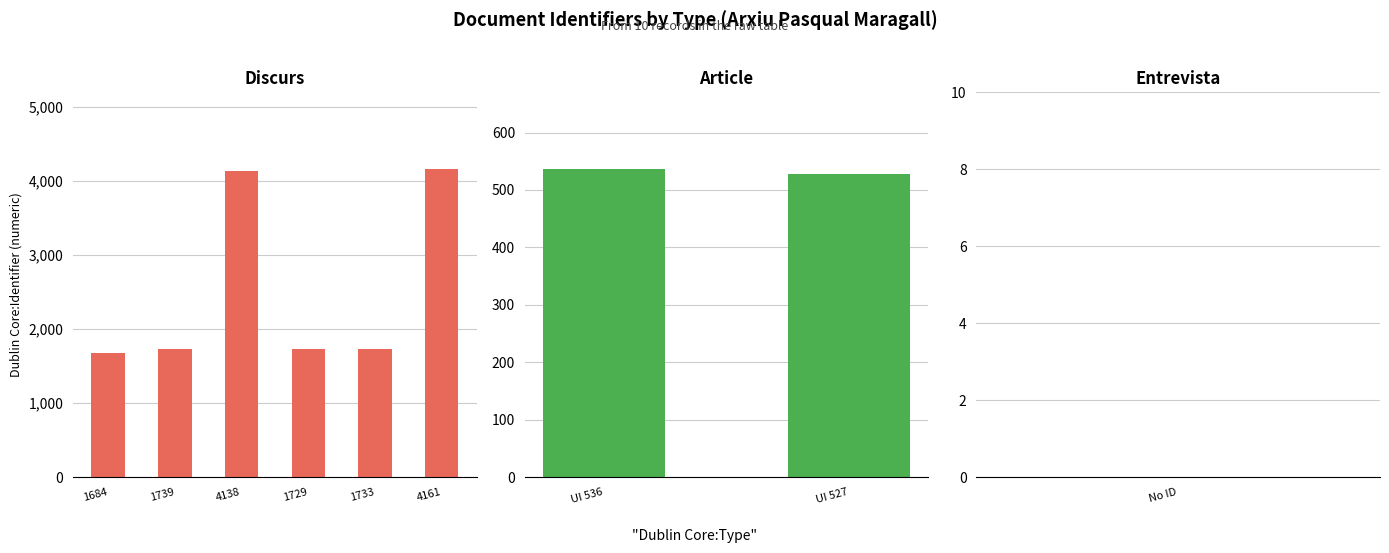

Which series changed the most between 1 and 3?

Discurs